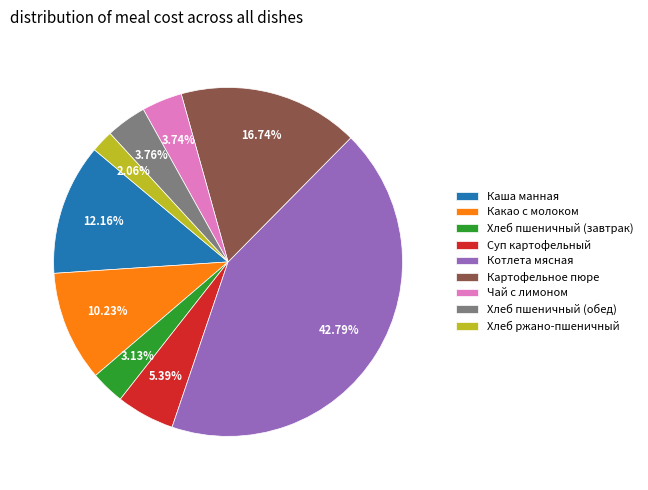

What percentage is NOT represented by Хлеб пшеничный (завтрак)?

96.9%